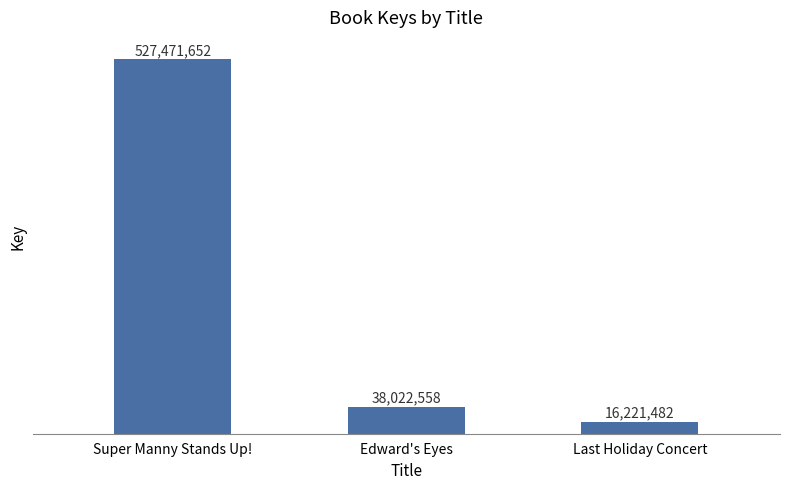

Which has a higher value, Last Holiday Concert or Super Manny Stands Up!?

Super Manny Stands Up!